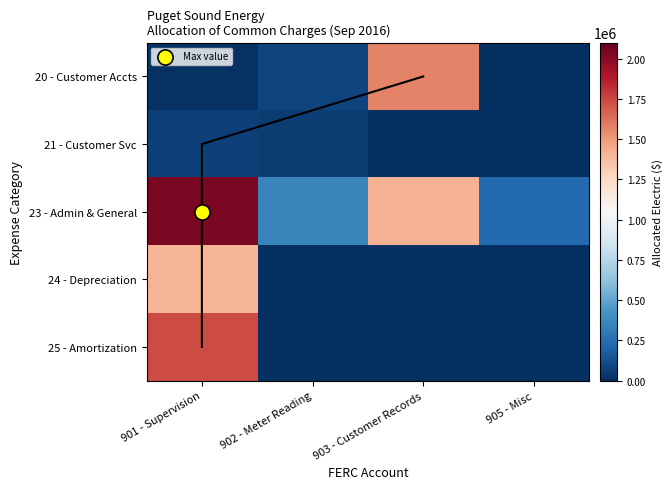

What is the sum of all 20 - Customer Accts values?

1671337.2